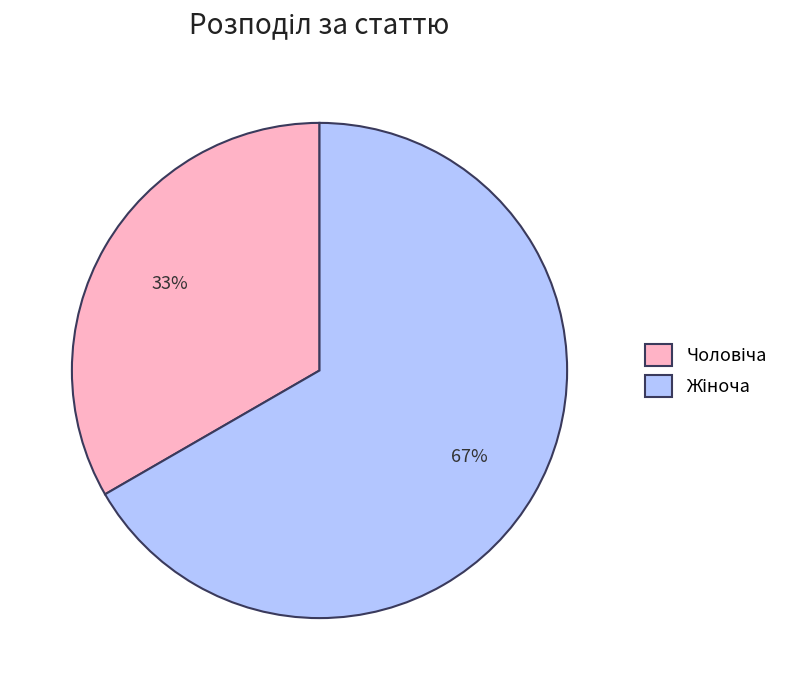

Does any single category account for the majority?

Yes